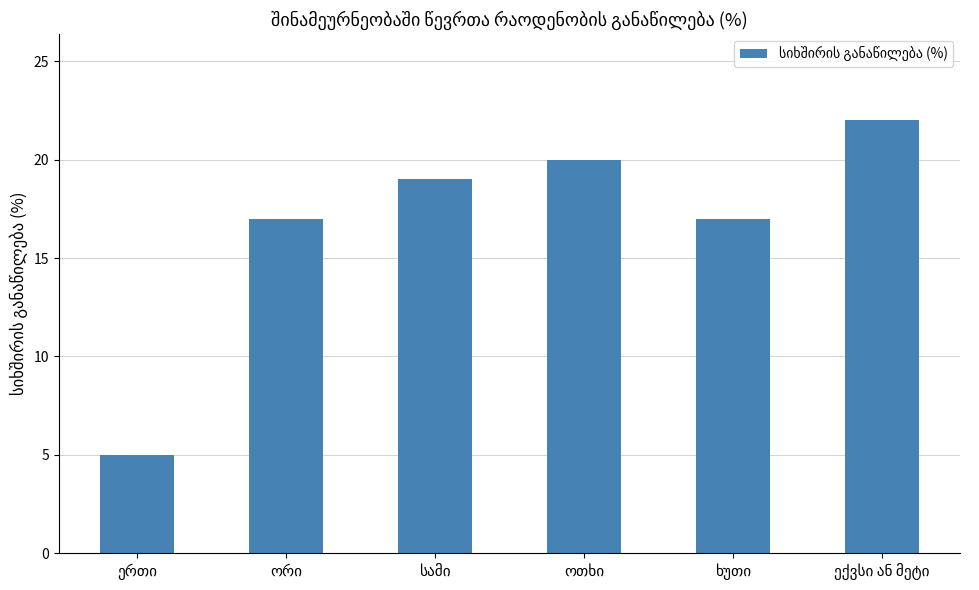

What is the value of the 3rd bar from the left?

19